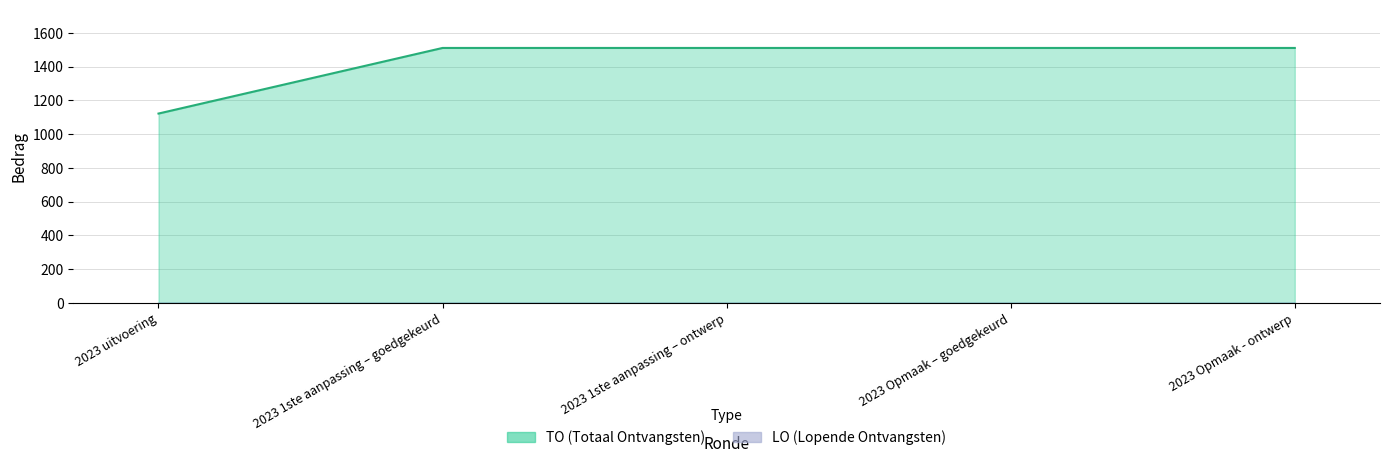

What is the label of the 2nd point from the right?

2023 Opmaak – goedgekeurd